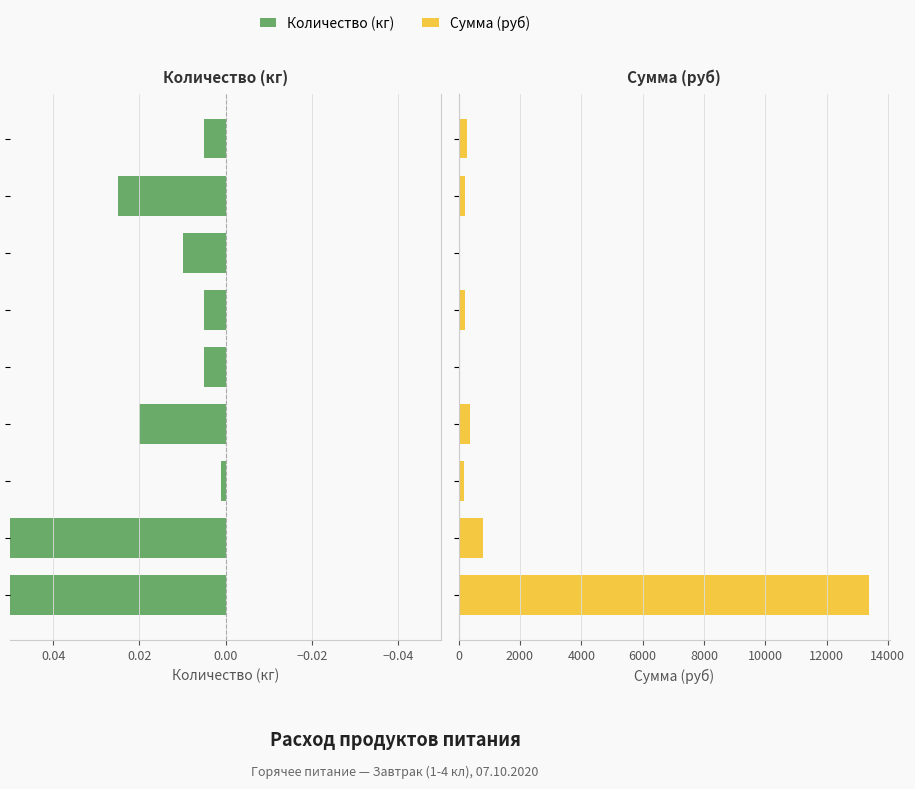

Rank the series at −0.02 from lowest to highest value.

Кол-во (кг), Сумма (руб)